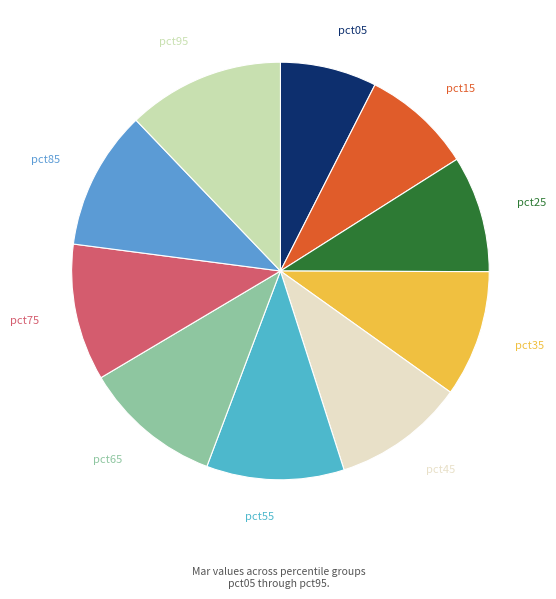

What is the ratio of the value at pct95 to the value at pct75?

1.1